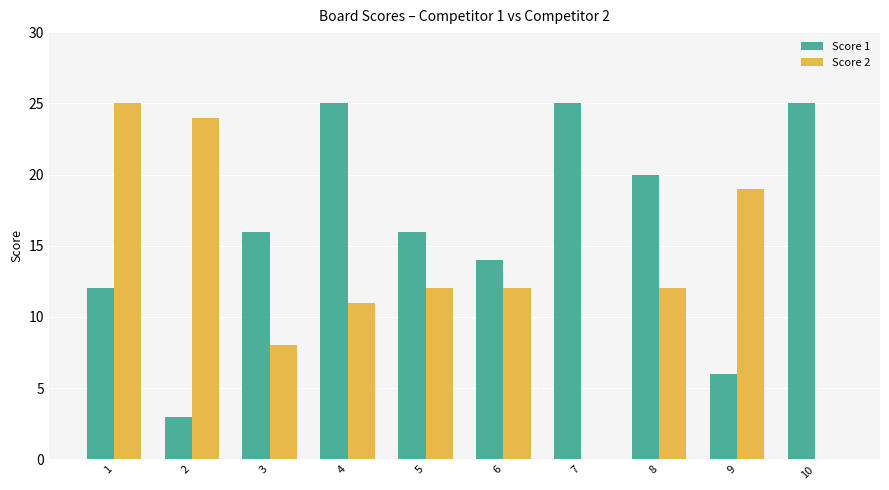

What is the average value of the Score 1 series?

16